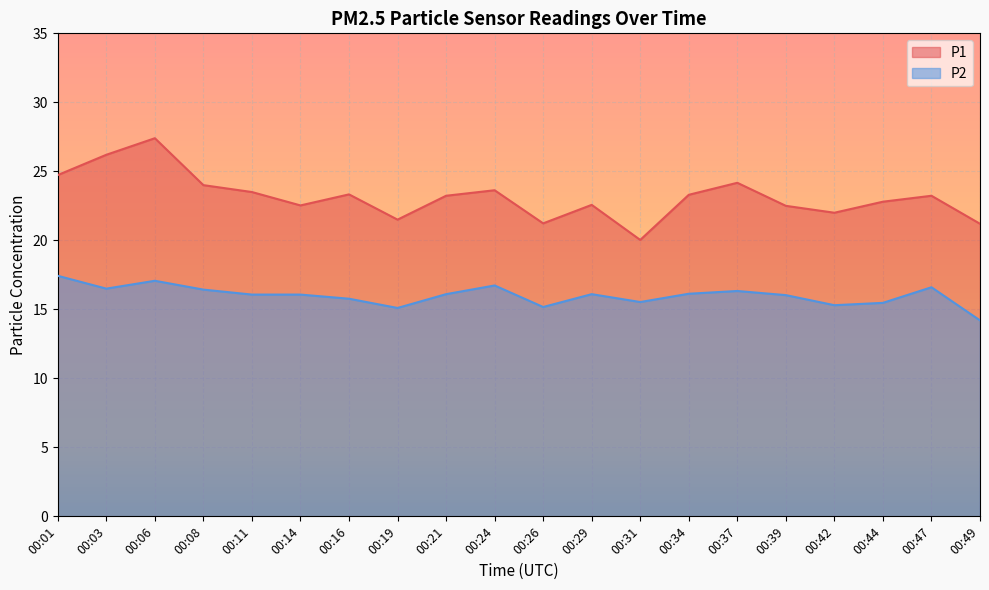

What is the sum of the P2 values at 00:24 and 00:14?

32.8